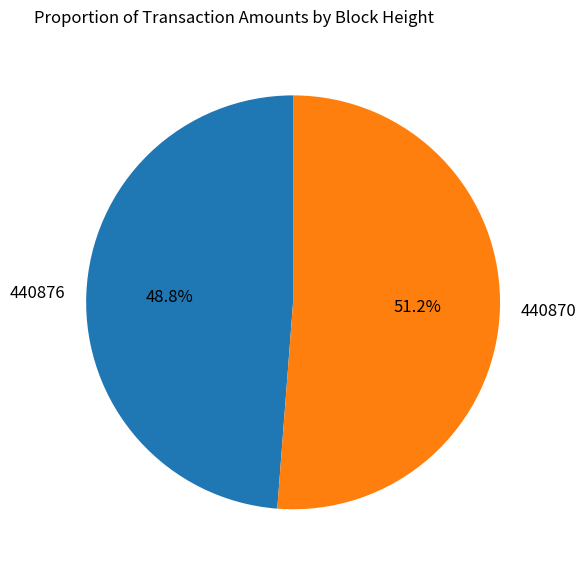

Count the number of slices in the pie.

2